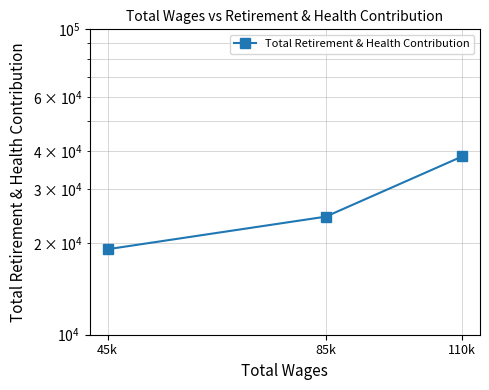

The chart shows a value of 12981 at 45k. True or false?

False